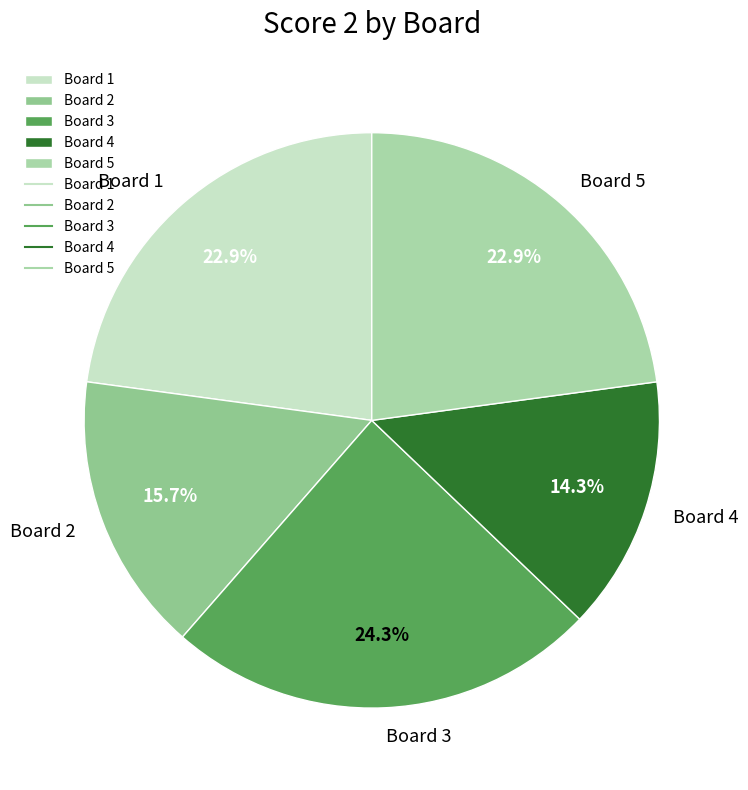

What percentage is the Board 2 slice, to the nearest percent?

16%